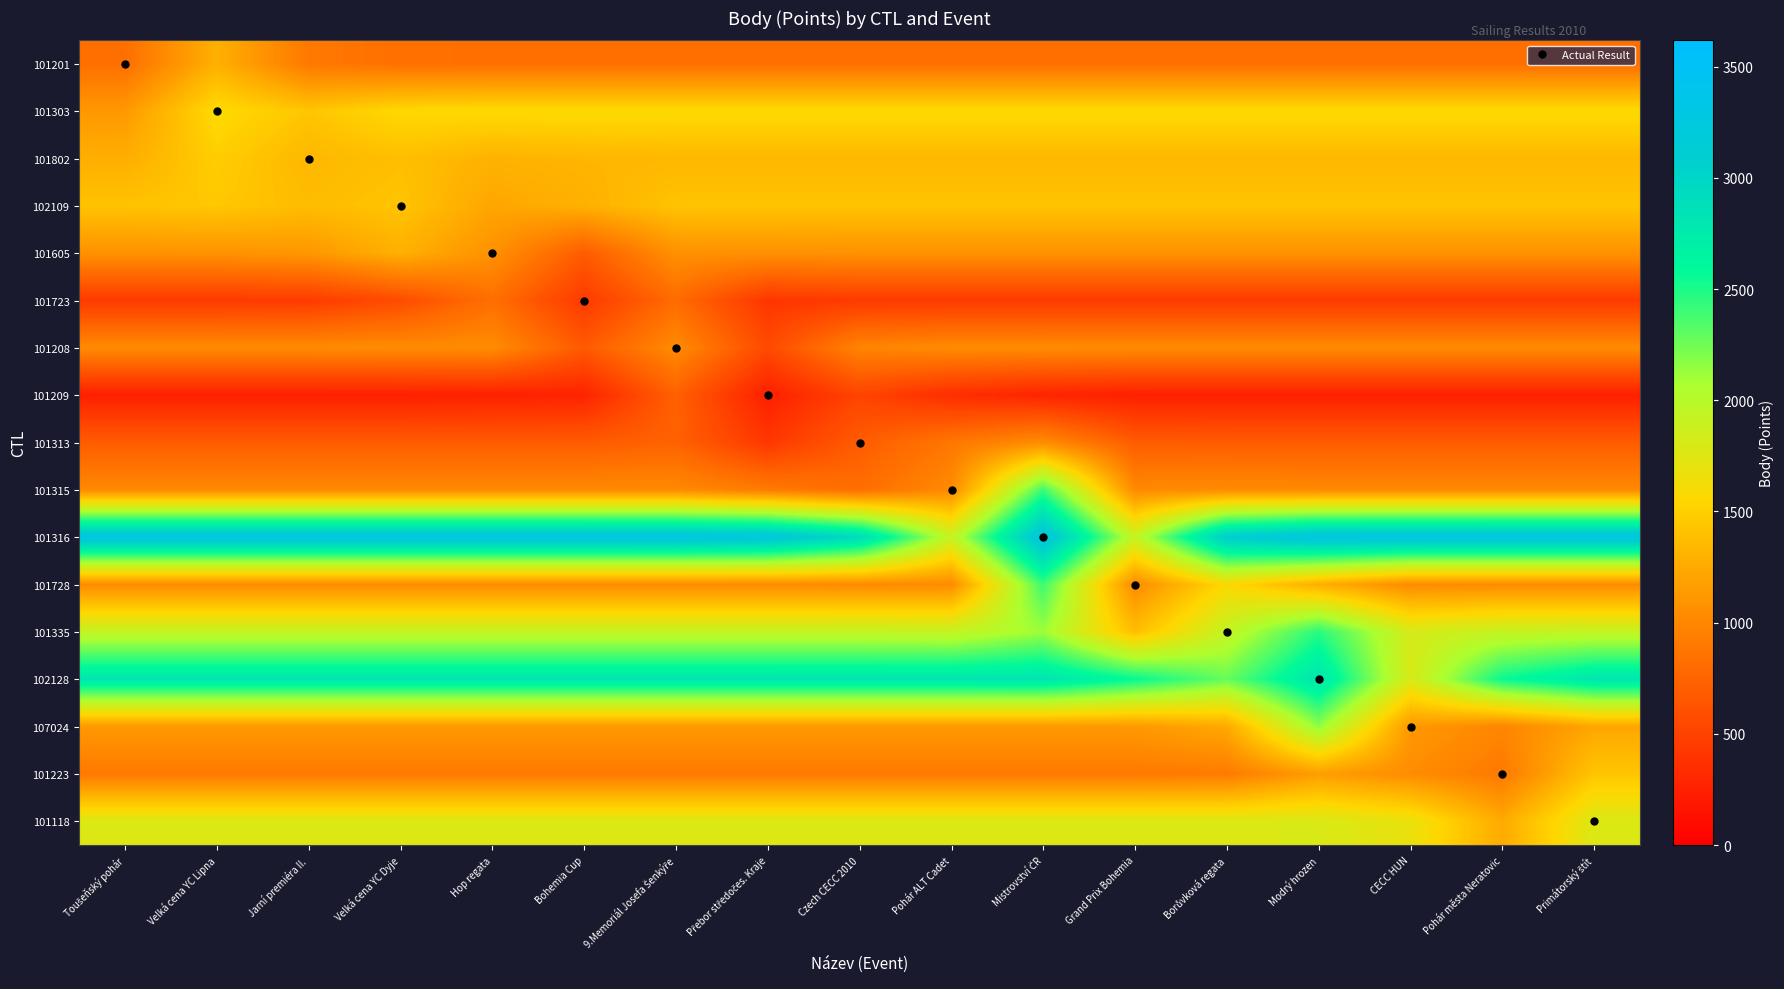

Rank the series at Modrý hrozen from lowest to highest value.

101209, 101723, 101313, 101201, 101315, 101208, 101605, 101223, 101728, 101802, 102109, 101303, 101118, 107024, 101335, 102128, 101316